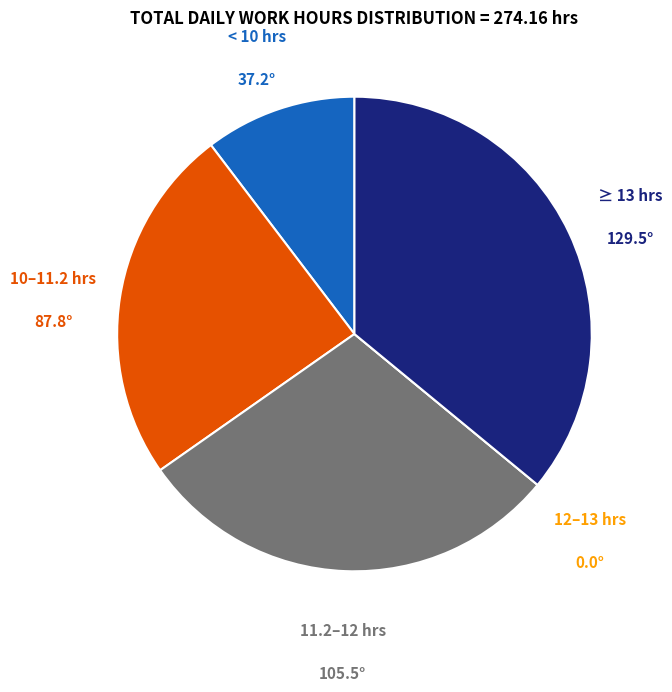

Is there a majority slice in this chart?

No